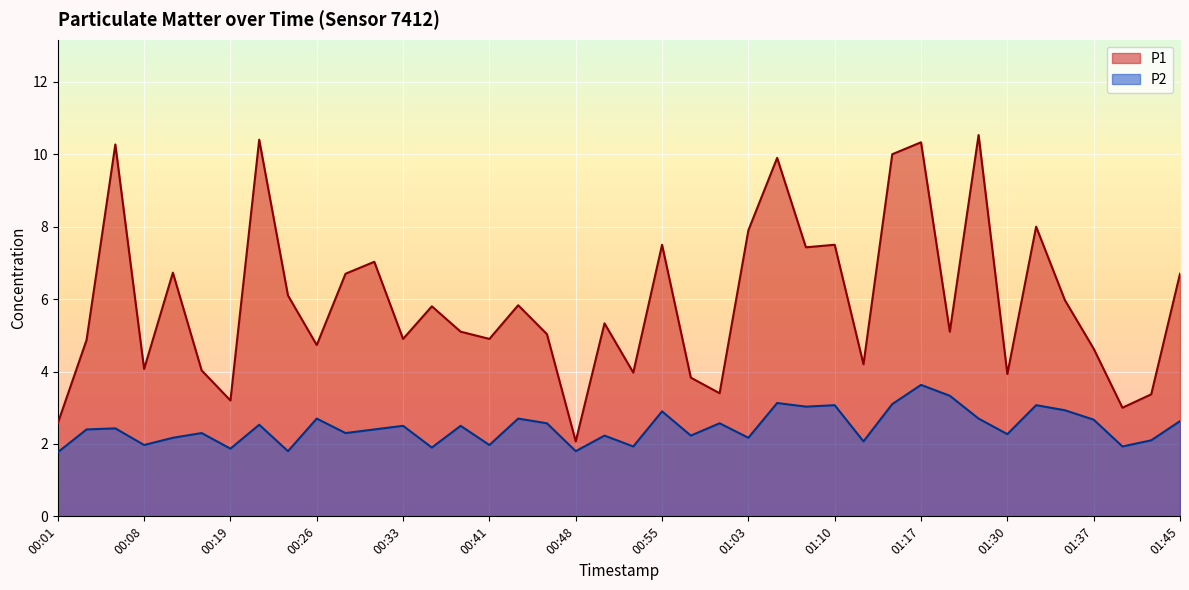

What is the total value across all series at 00:28?

9.0